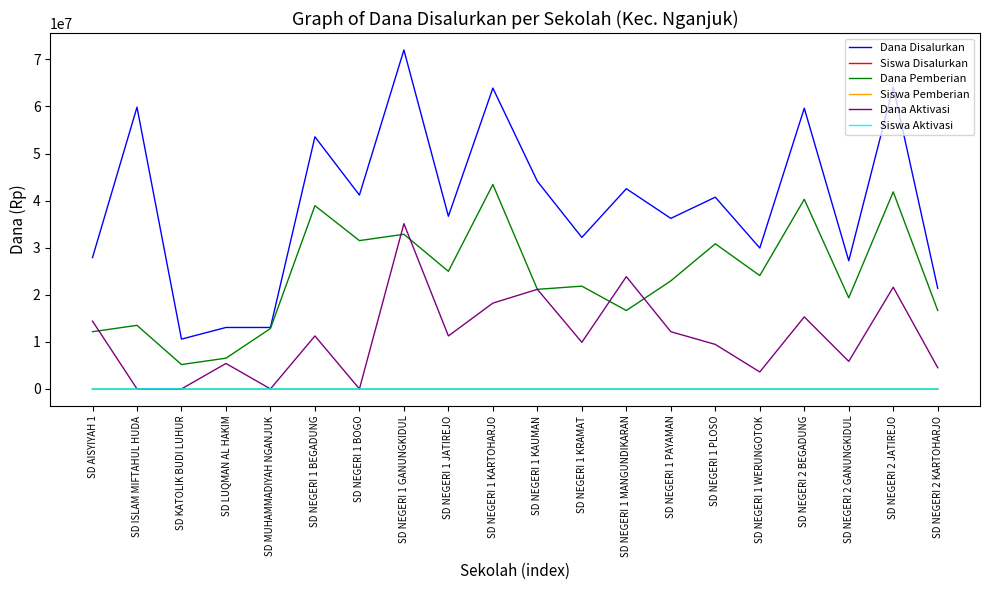

Is it true that Dana Pemberian equals 6525000 at SD LUQMAN AL HAKIM?

True